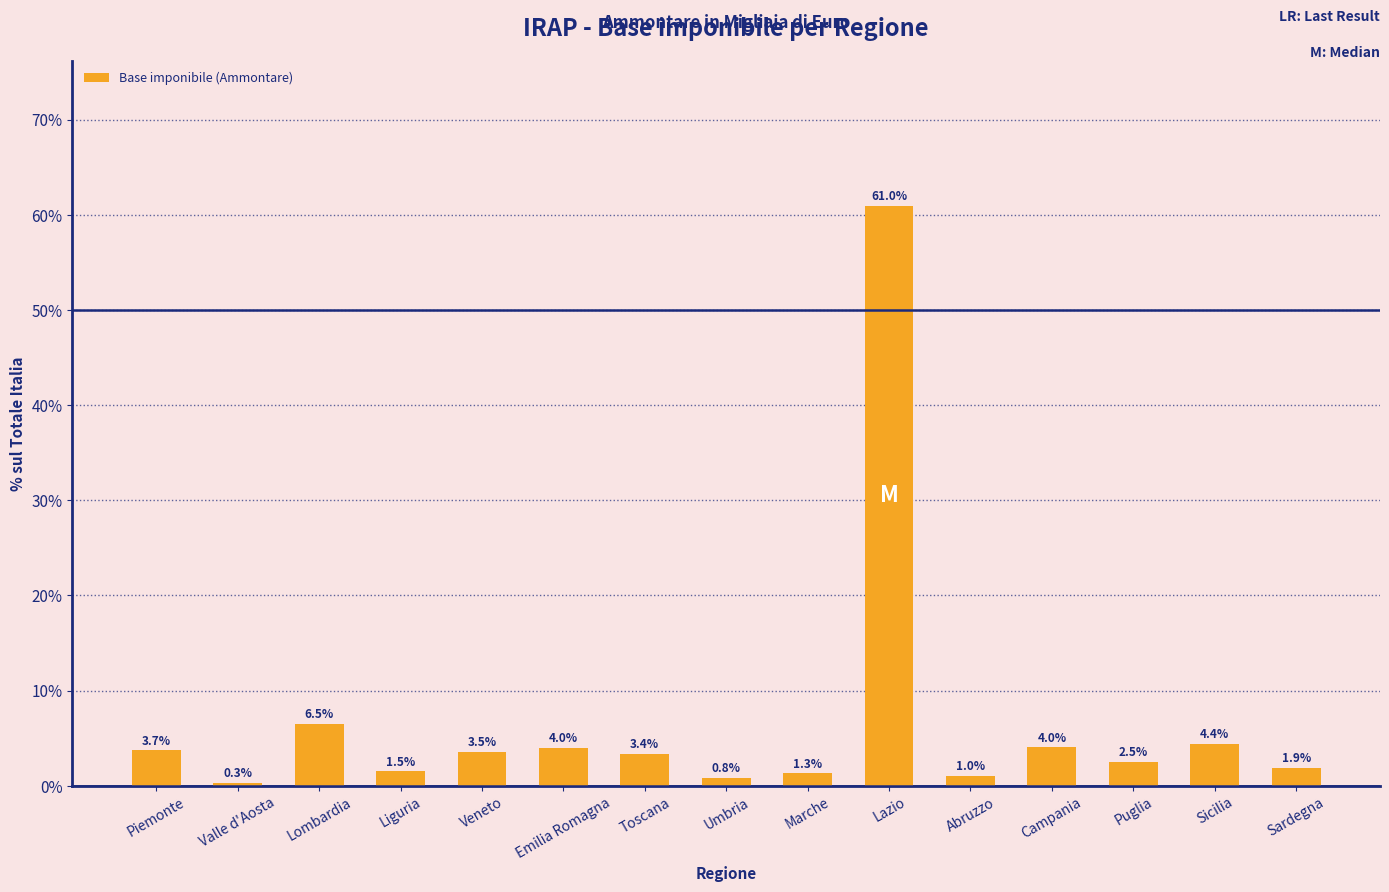

Read the value at Sicilia.

4.4